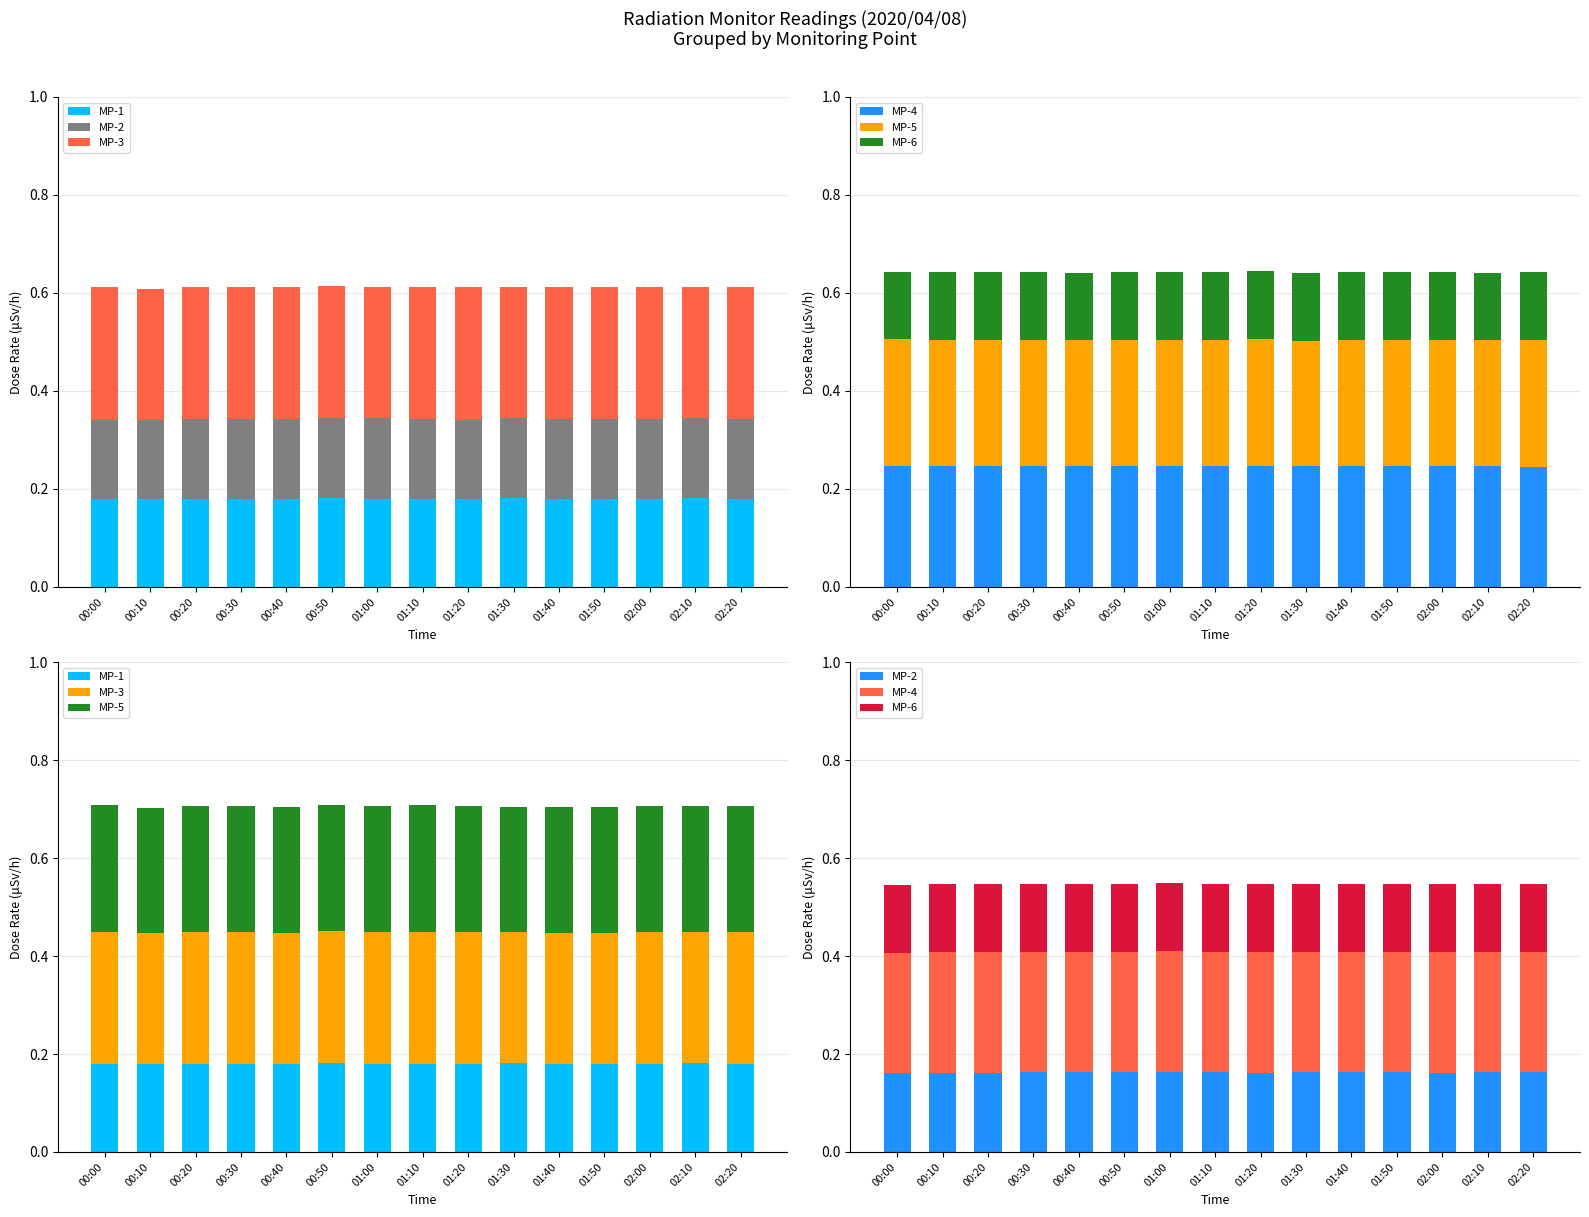

How many MP-6 values are between 0 and 1?

15